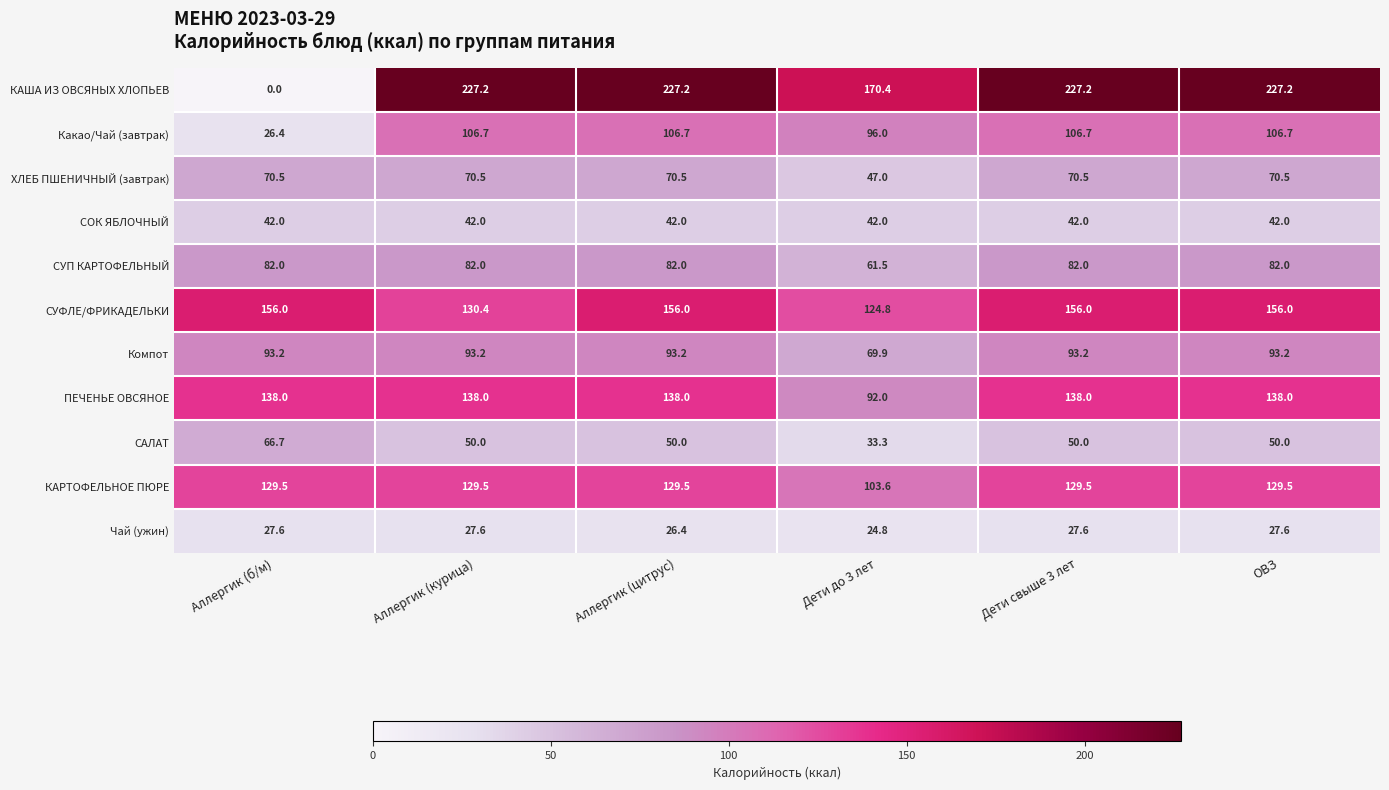

Is it true that ХЛЕБ ПШЕНИЧНЫЙ (завтрак) equals 70.5 at Аллергик (курица)?

True